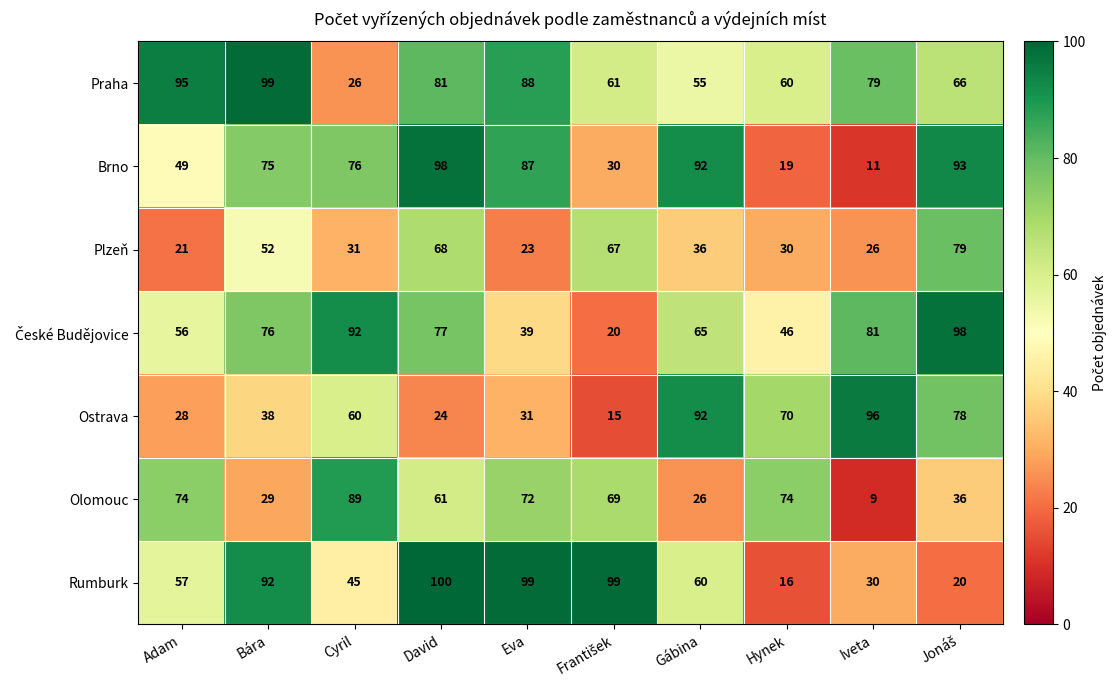

True or false: Praha has a value of 60 at Hynek.

True